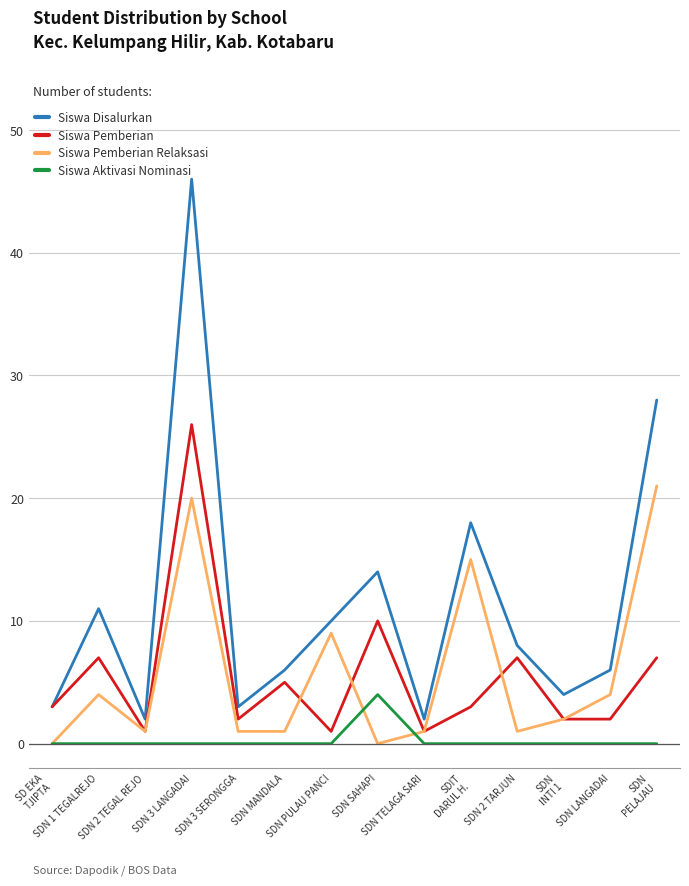

What is the highest value of the Siswa Aktivasi Nominasi series?

4